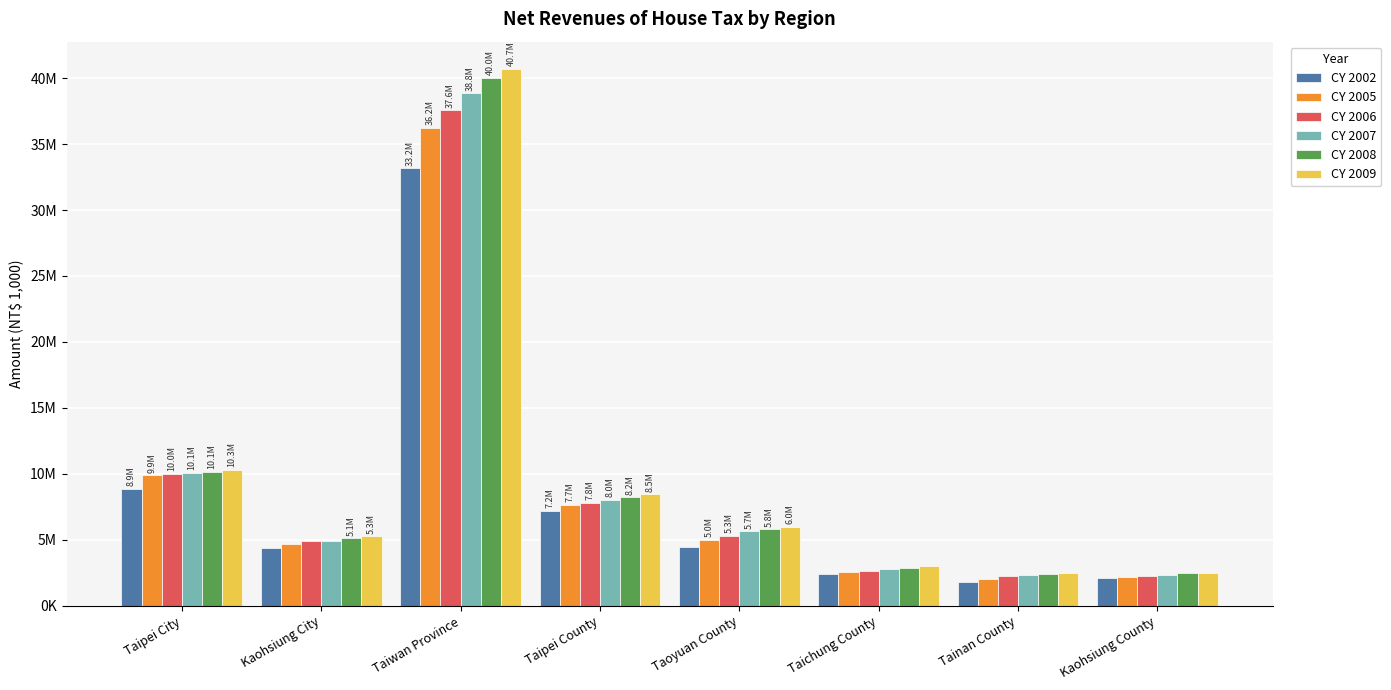

What are all the series names shown in the legend?

CY 2002, CY 2005, CY 2006, CY 2007, CY 2008, CY 2009